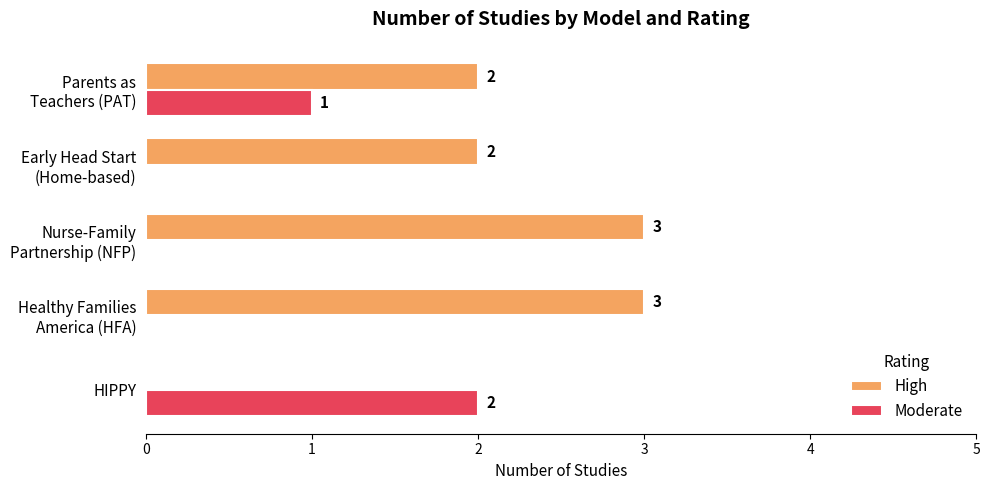

The High series shows 0 at HIPPY. True or false?

True